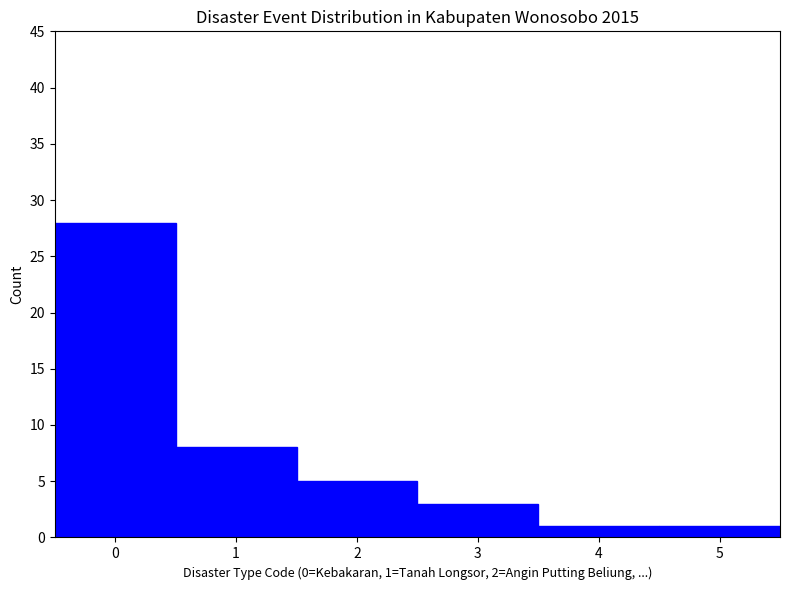

Over which range of the x-axis is the bar tallest?

-0.5 to 0.5